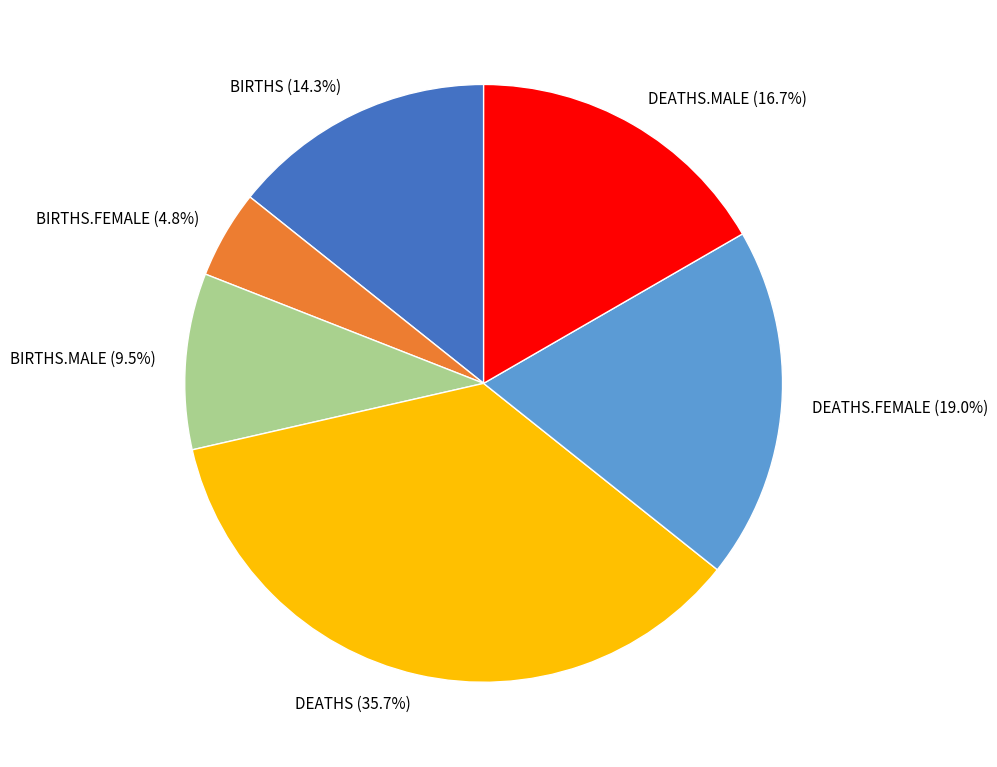

How many slices are in this pie chart?

6